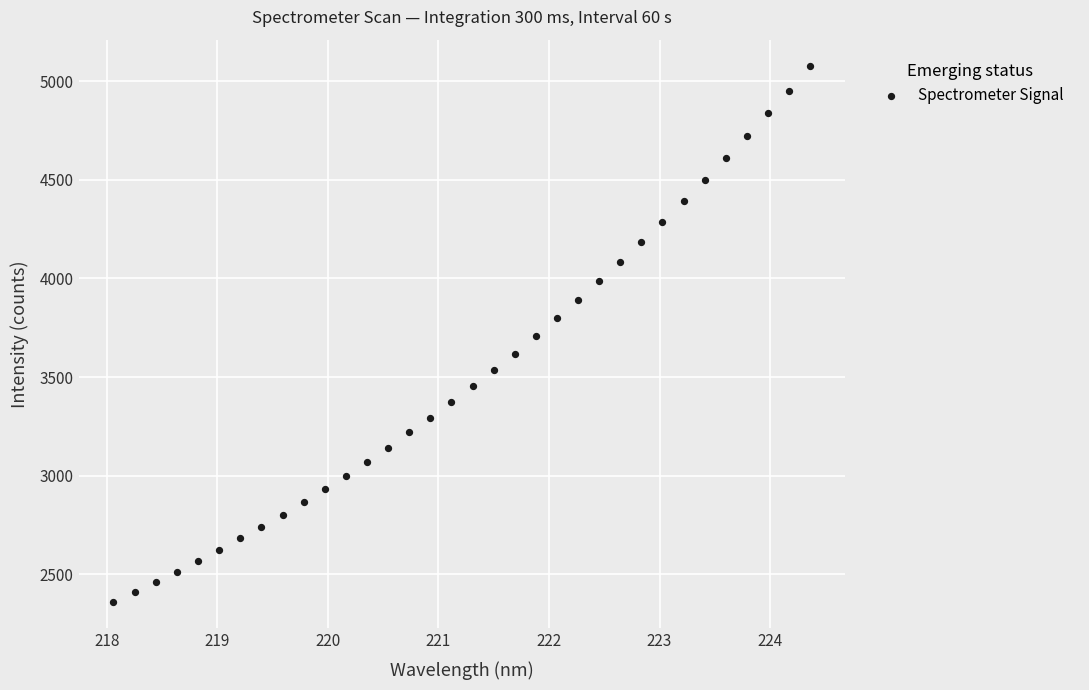

What is the range of Y values (max minus min)?

2712.6